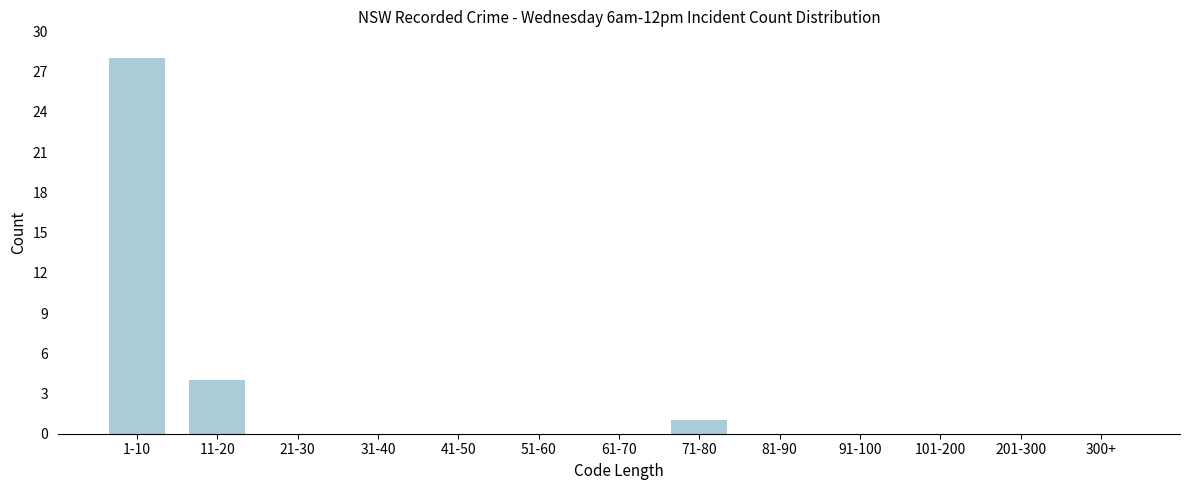

Reading left to right, extract all data points from this chart.

1-10=28	11-20=4	21-30=0	31-40=0	41-50=0	51-60=0	61-70=0	71-80=1	81-90=0	91-100=0	101-200=0	201-300=0	300+=0